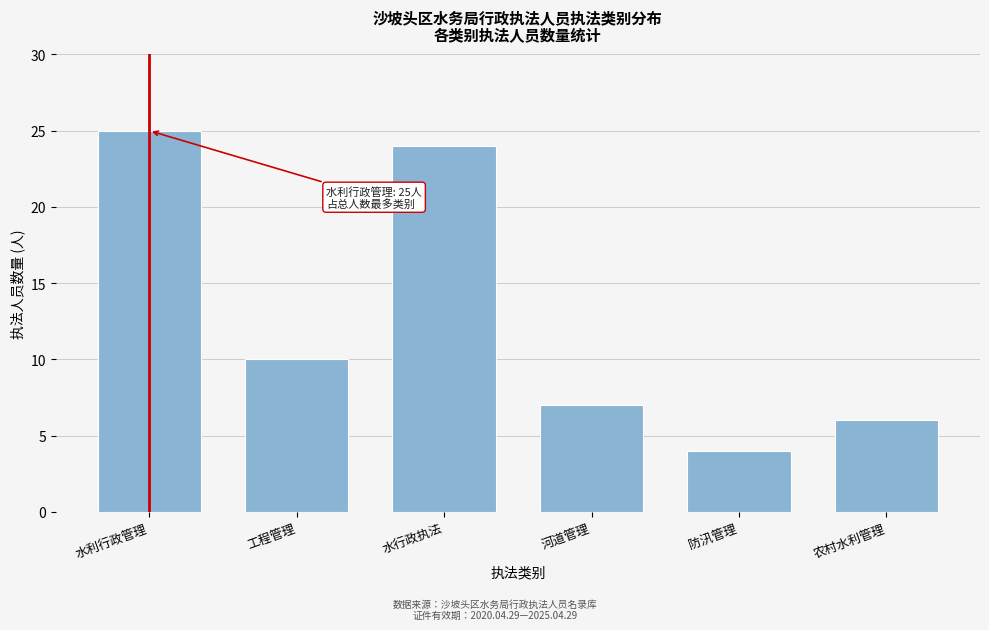

Reading left to right, what are all the values shown in this chart?

水利行政管理=25	工程管理=10	水行政执法=24	河道管理=7	防汛管理=4	农村水利管理=6